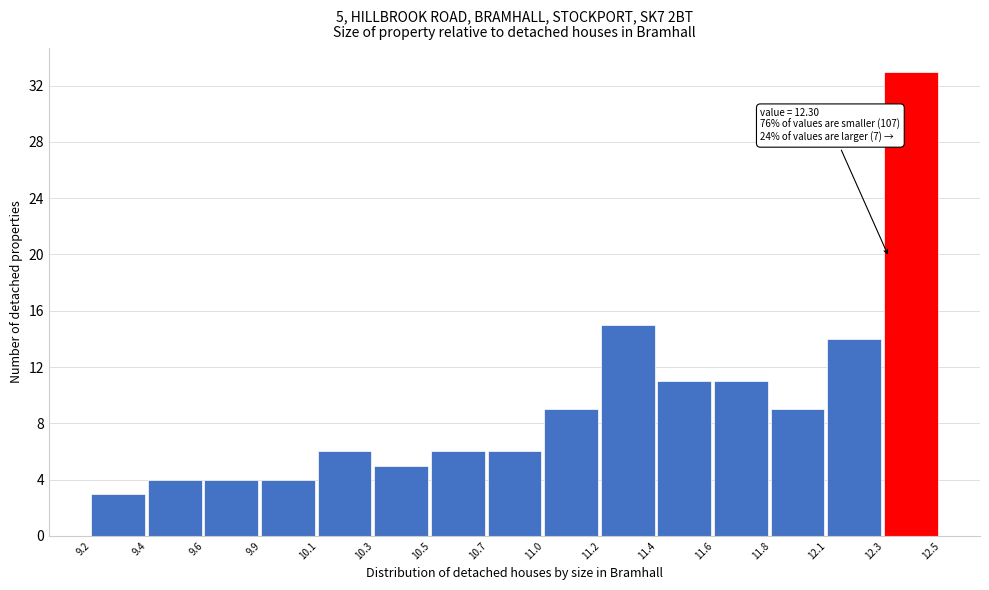

Reading left to right, list all the values displayed in this chart.

9.2=3	9.4=4	9.6=4	9.9=4	10.1=6	10.3=5	10.5=6	10.7=6	11.0=9	11.2=15	11.4=11	11.6=11	11.8=9	12.1=14	12.3=33